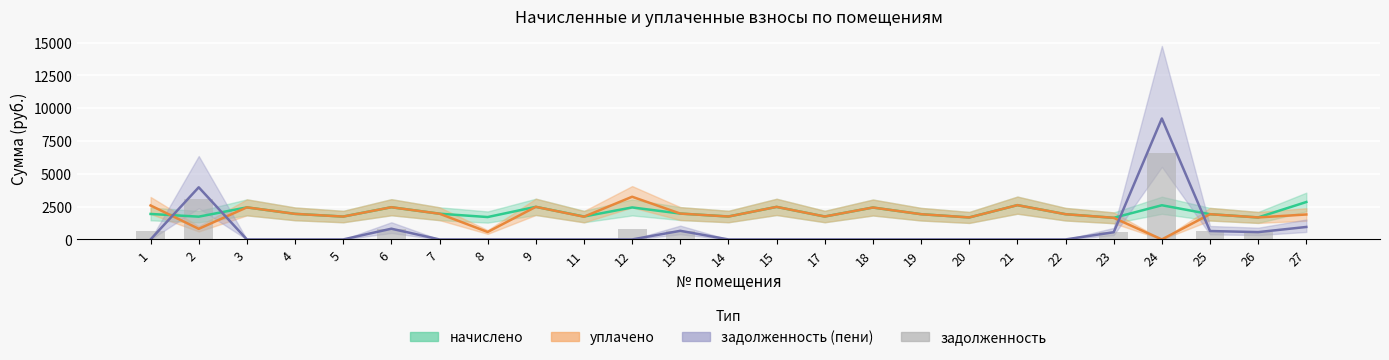

Where is the data nearest to the value 3307?

2